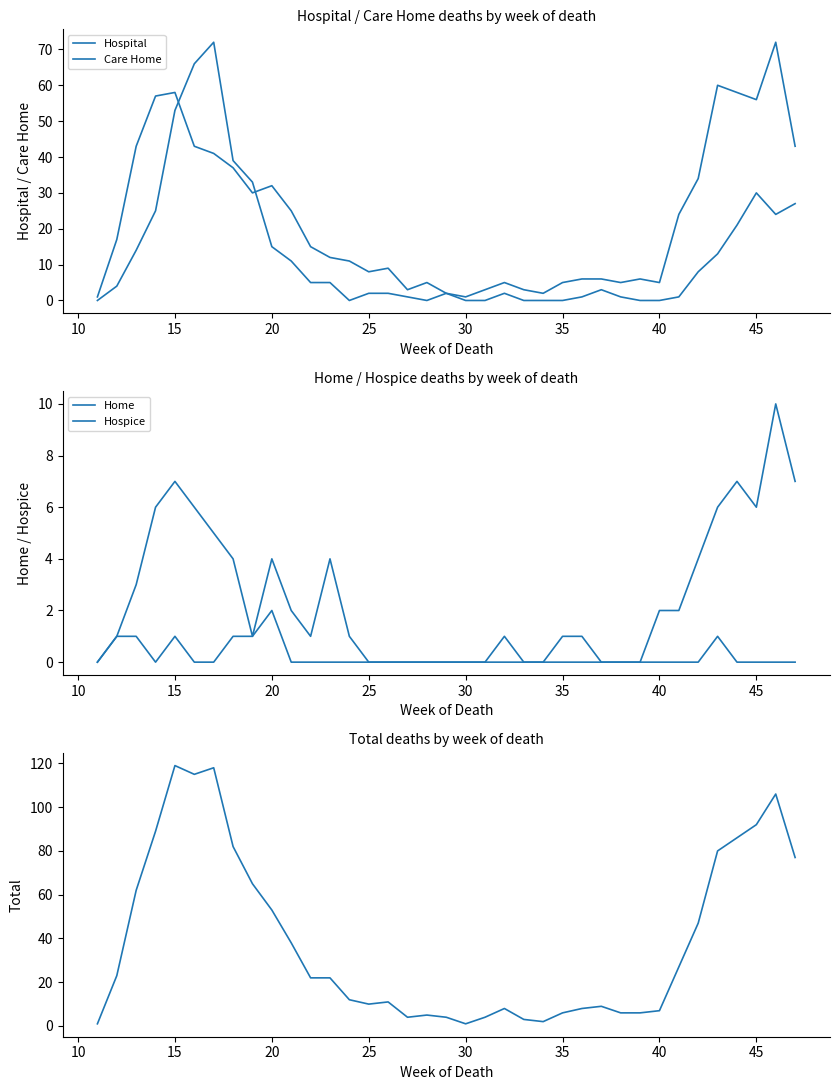

Reading left to right, extract all data points from this chart.

Hospital: 1	17	43	57	58	43	41	37	30	32	25	15	12	11	8	9	3	5	2	1	3	5	3	2	5	6	6	5	6	5	24	34	60	58	56	72	43
Care Home: 0	4	14	25	53	66	72	39	33	15	11	5	5	0	2	2	1	0	2	0	0	2	0	0	0	1	3	1	0	0	1	8	13	21	30	24	27
Home: 0	1	3	6	7	6	5	4	1	4	2	1	4	1	0	0	0	0	0	0	0	1	0	0	1	1	0	0	0	2	2	4	6	7	6	10	7
Hospice: 0	1	1	0	1	0	0	1	1	2	0	0	0	0	0	0	0	0	0	0	0	0	0	0	0	0	0	0	0	0	0	0	1	0	0	0	0
Total: 1	23	62	89	119	115	118	82	65	53	38	22	22	12	10	11	4	5	4	1	4	8	3	2	6	8	9	6	6	7	27	47	80	86	92	106	77